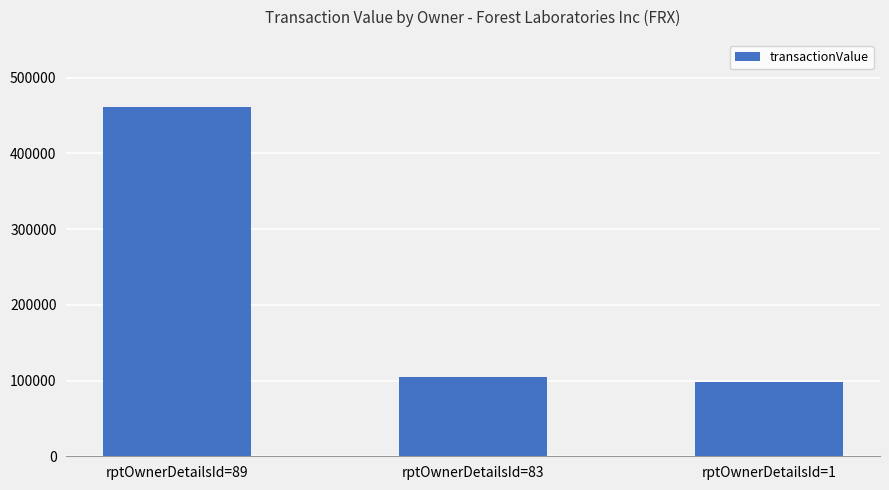

Reading left to right, transcribe all the data shown in this chart.

rptOwnerDetailsId=89=461631	rptOwnerDetailsId=83=104165	rptOwnerDetailsId=1=98140